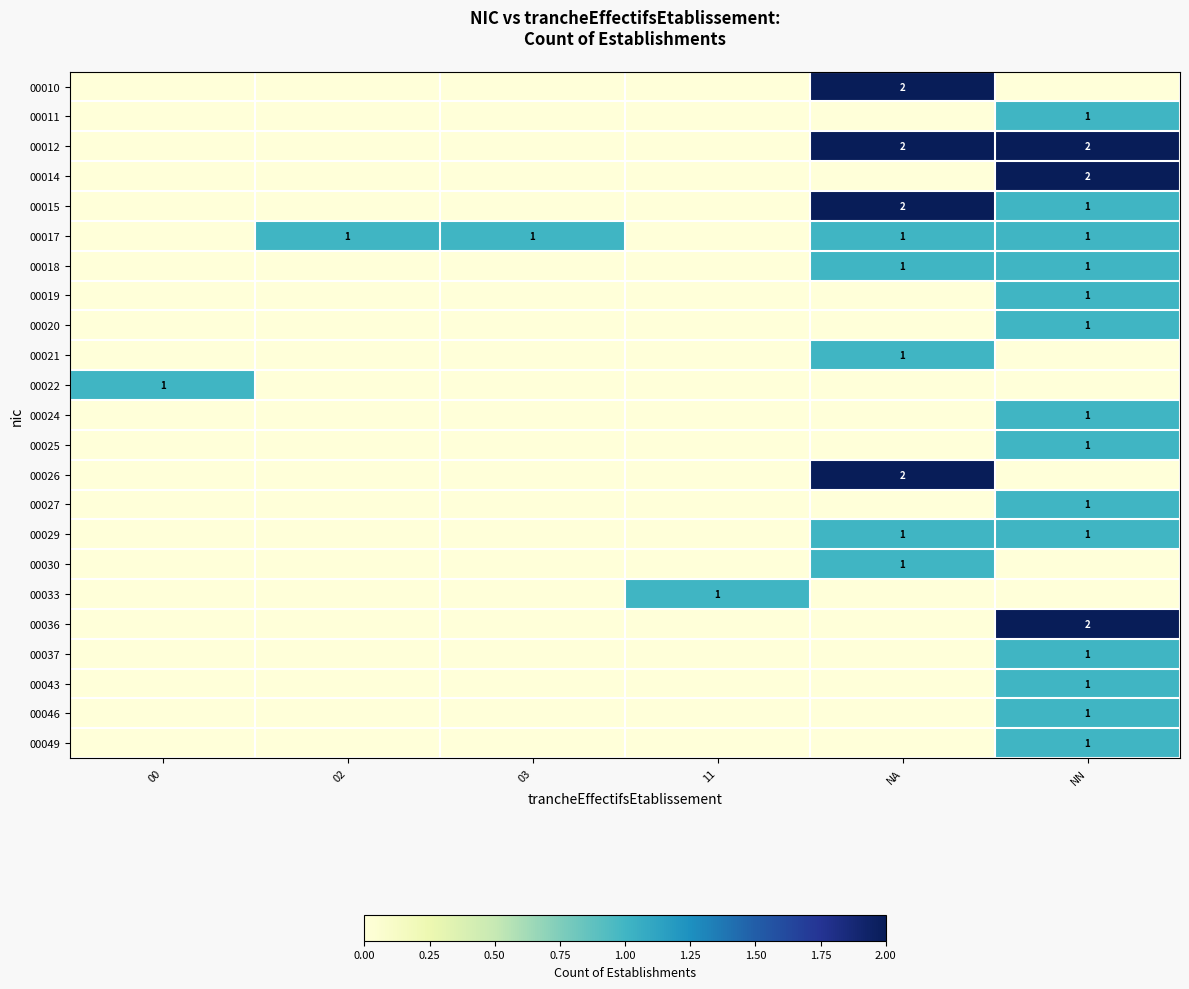

The 00019 series shows 1 at NN. True or false?

True